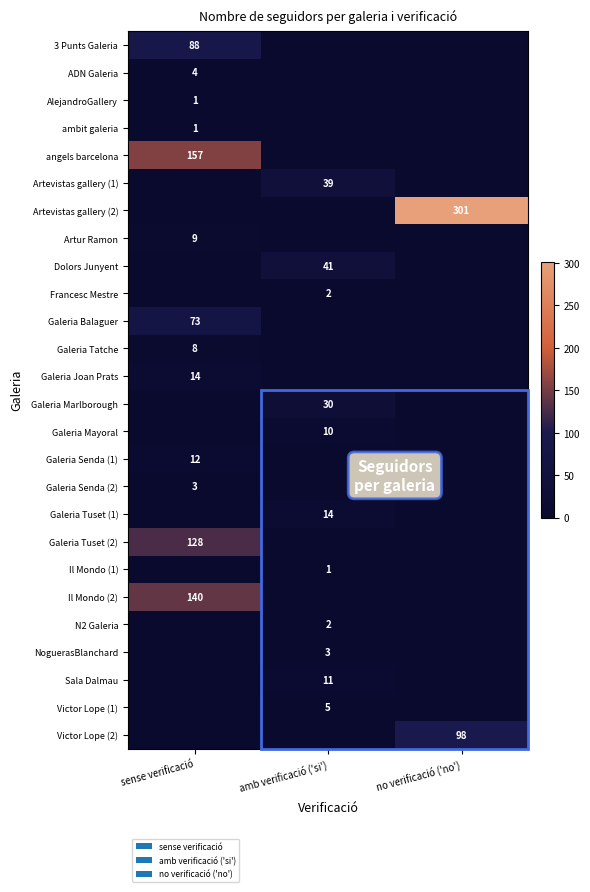

At how many categories does at least one series exceed 79?

2